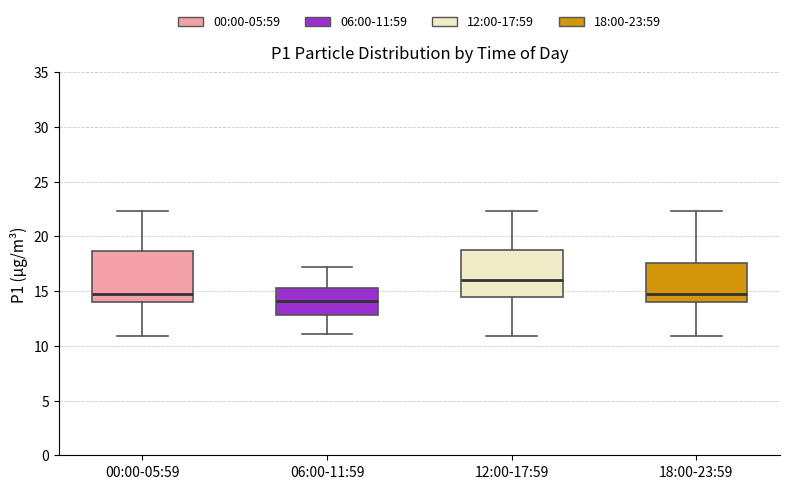

Reading left to right, read every box against the y-axis: the position of its median line, the range the box covers, and the ends of its whiskers. The values are not printed on the chart, so give them approximately, as read against the axis.

00:00-05:59: median 15.0, box 14.0 to 18.5, whiskers 11.0 to 22.5
06:00-11:59: median 14.0, box 13.0 to 15.5, whiskers 11.0 to 17.0
12:00-17:59: median 16.0, box 14.5 to 18.5, whiskers 11.0 to 22.5
18:00-23:59: median 15.0, box 14.0 to 17.5, whiskers 11.0 to 22.5